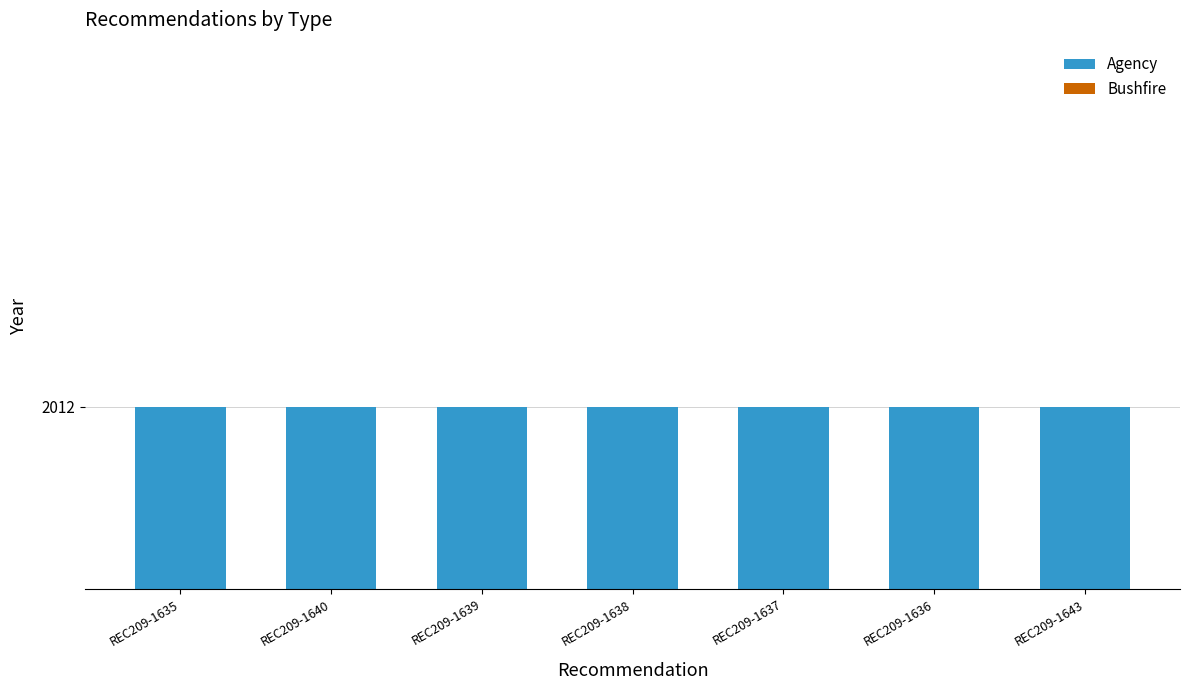

What position from the left is REC209-1638?

4